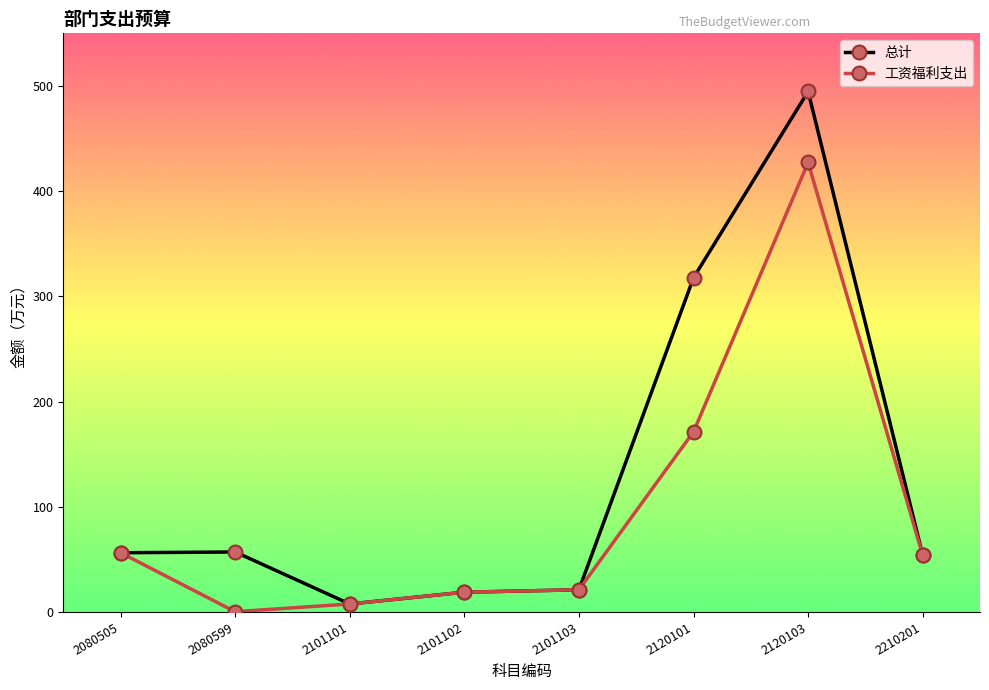

Rank the series at 2080599 from highest to lowest value.

总计, 工资福利支出